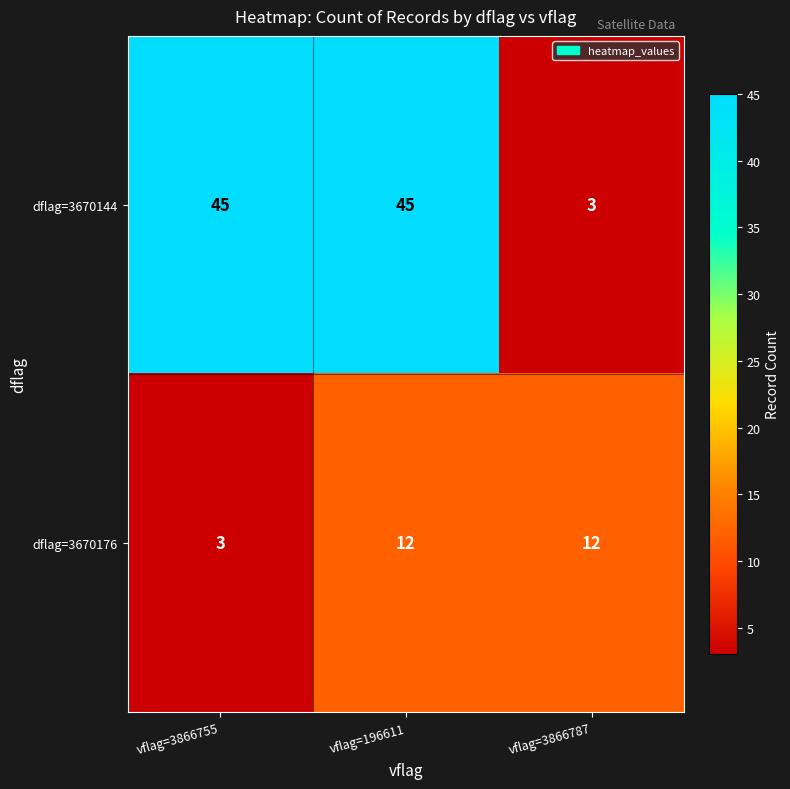

Rank the series by their average value, from lowest to highest.

dflag=3670176, dflag=3670144